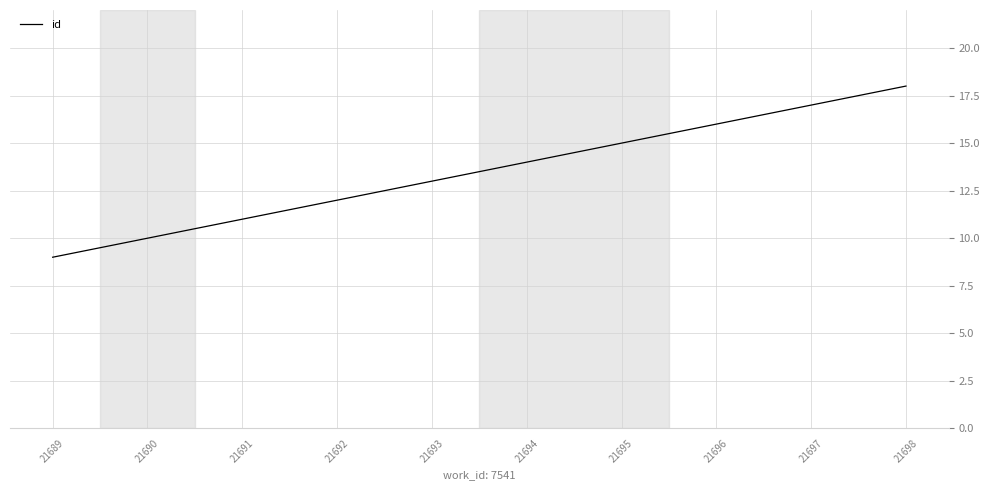

Reading left to right, transcribe all the data shown in this chart.

21689=9	21690=10	21691=11	21692=12	21693=13	21694=14	21695=15	21696=16	21697=17	21698=18